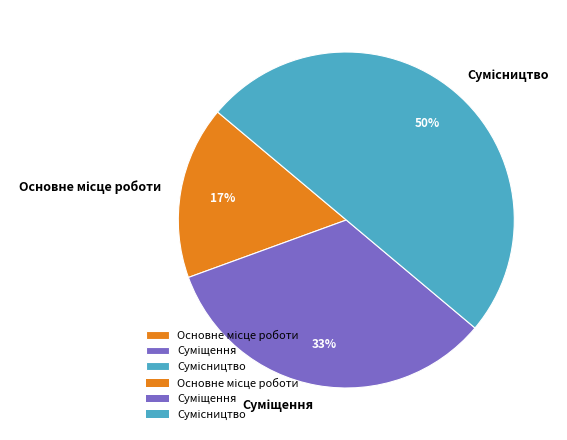

To the nearest percent, what is the difference between the largest and smallest slice percentages?

33%